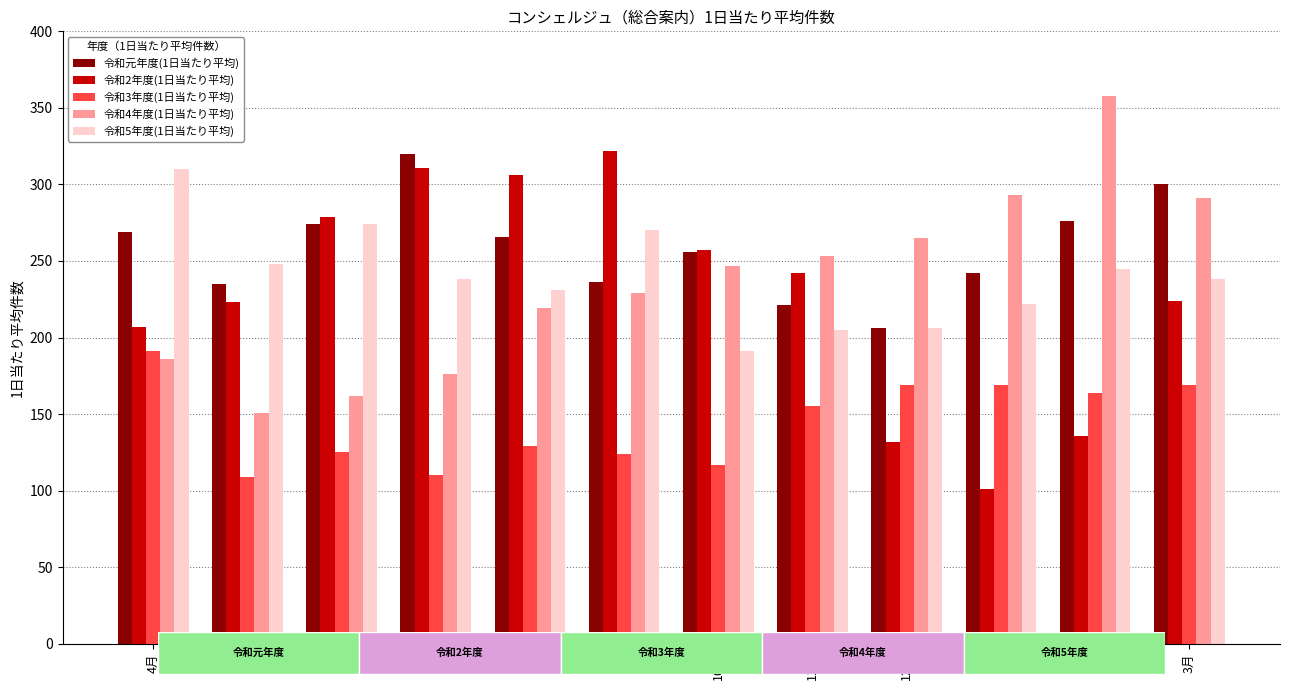

What is the value of the 令和3年度(1日当たり平均) bar at the 3rd from the left?

125